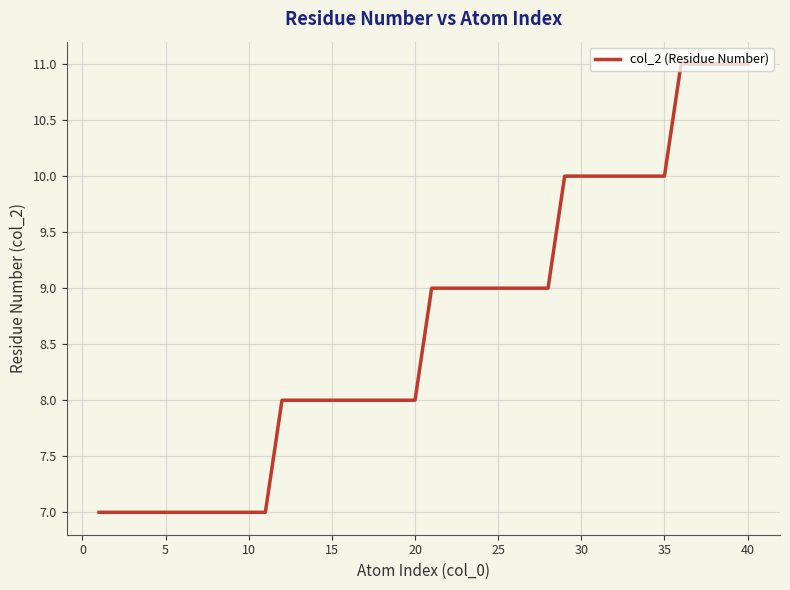

Reading left to right, list all the values displayed in this chart.

7	7	7	7	7	7	7	7	7	7	7	8	8	8	8	8	8	8	8	8	9	9	9	9	9	9	9	9	10	10	10	10	10	10	10	11	11	11	11	11